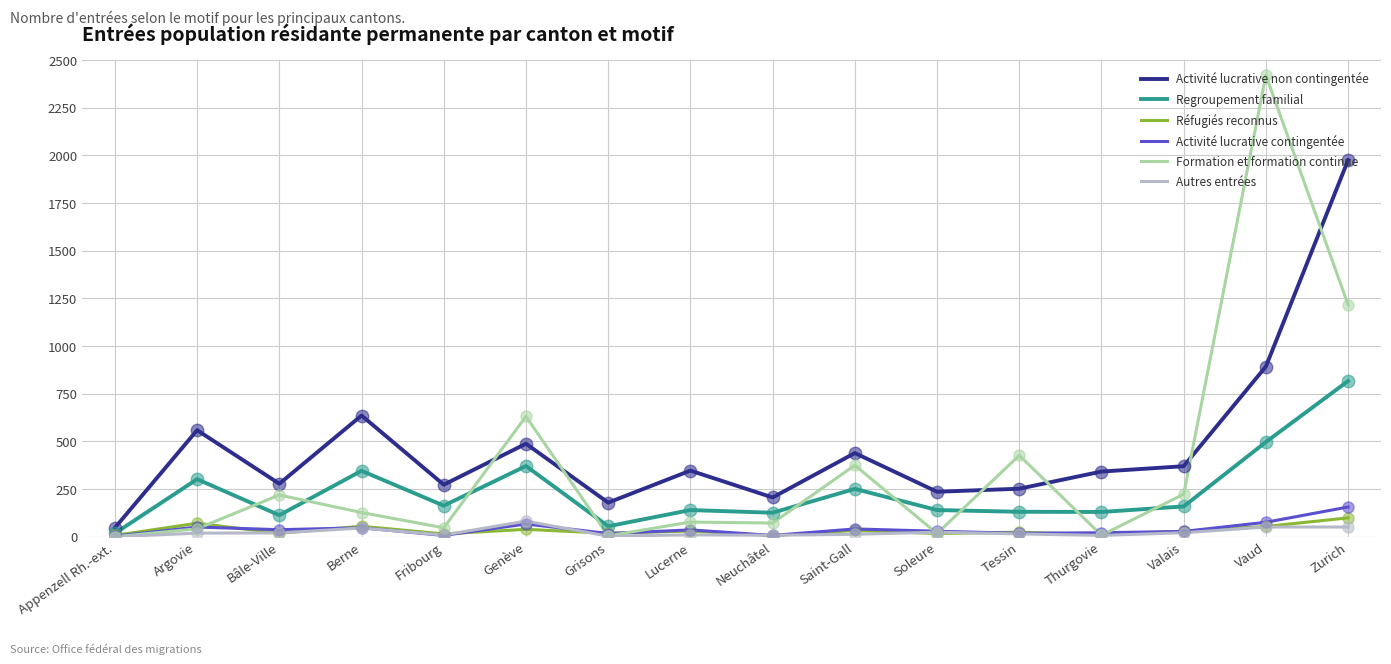

What are all the series names shown in the legend?

Activité lucrative non contingentée, Regroupement familial, Réfugiés reconnus, Activité lucrative contingentée, Formation et formation continue, Autres entrées